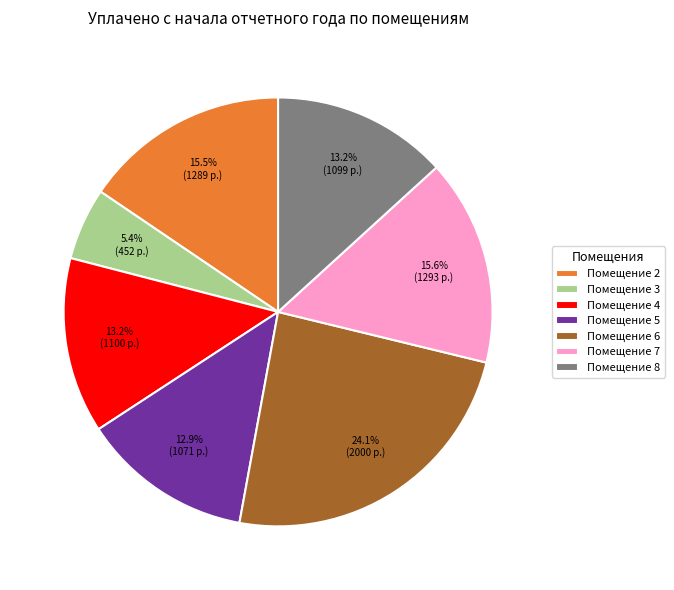

Between Помещение 3 and Помещение 8, which is larger?

Помещение 8